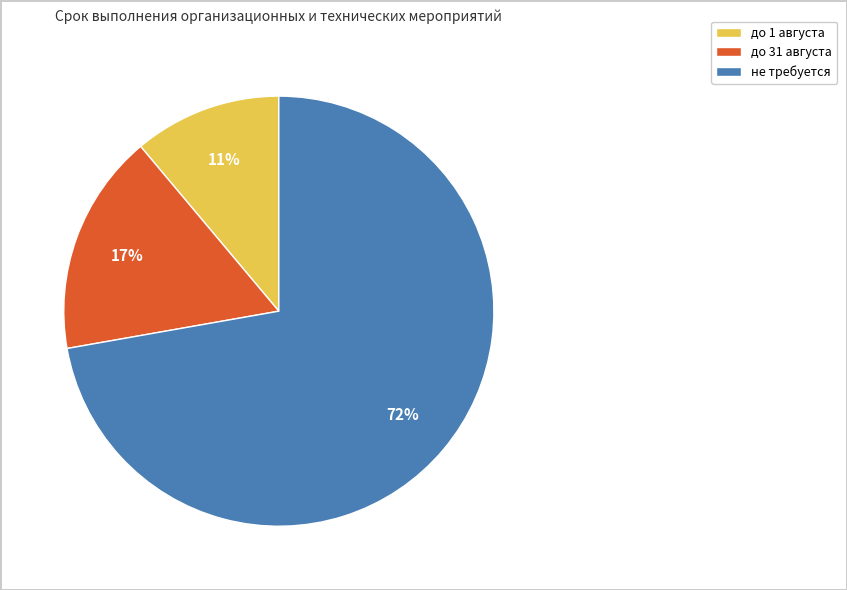

To the nearest percent, what percentage of the pie is не требуется?

72%